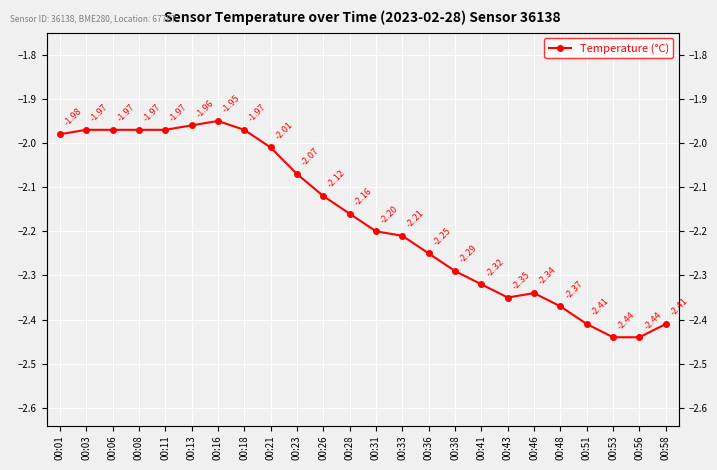

How many values are below -2?

16